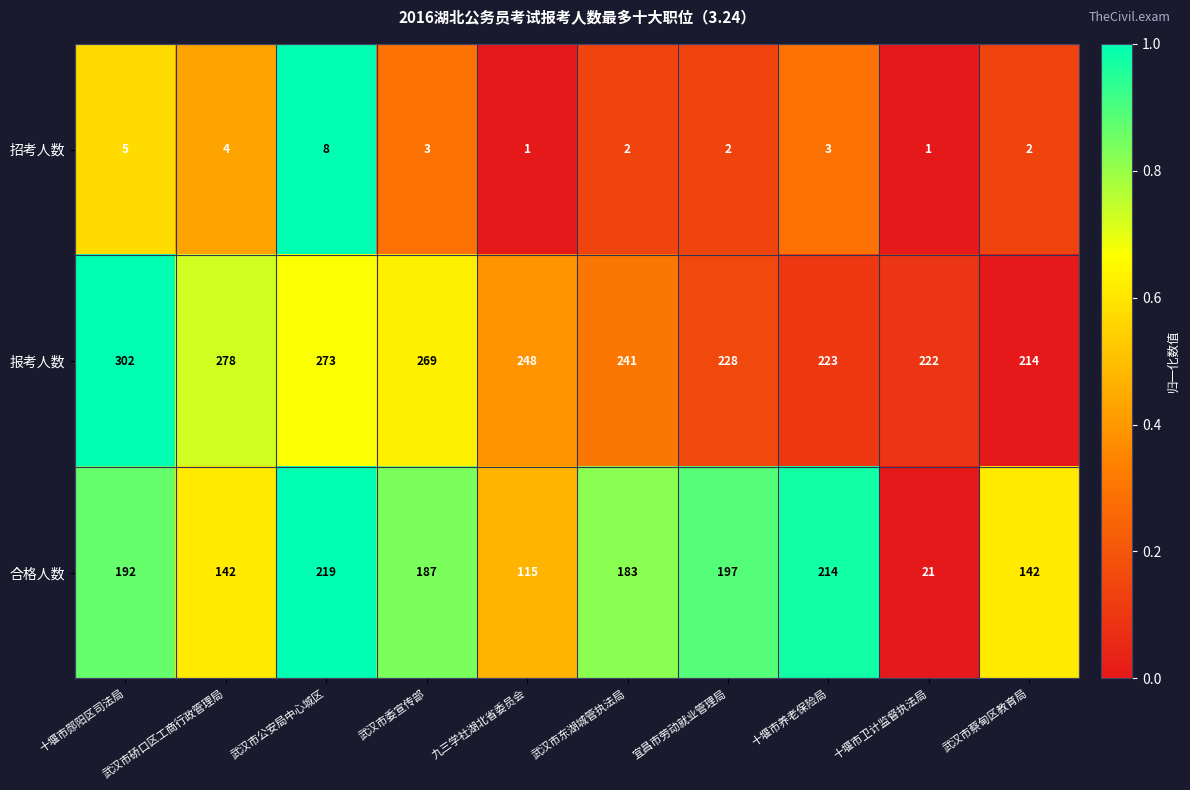

The value of 合格人数 at 武汉市东湖城管执法局 is 100. True or false?

False